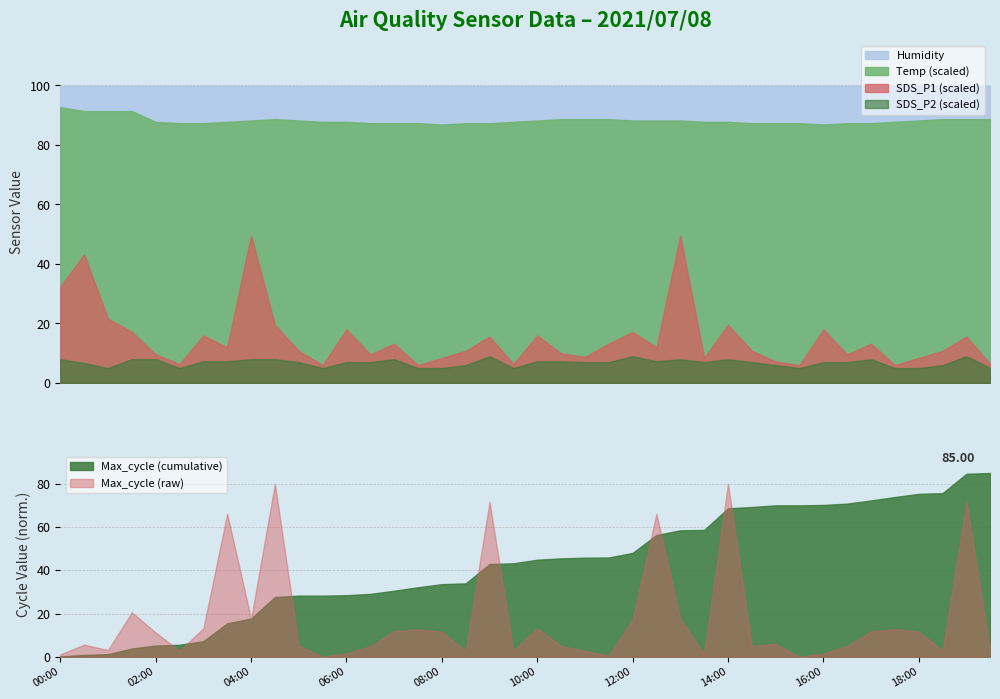

True or false: SDS_P1 (scaled) and Temp (scaled) cross at least once.

False